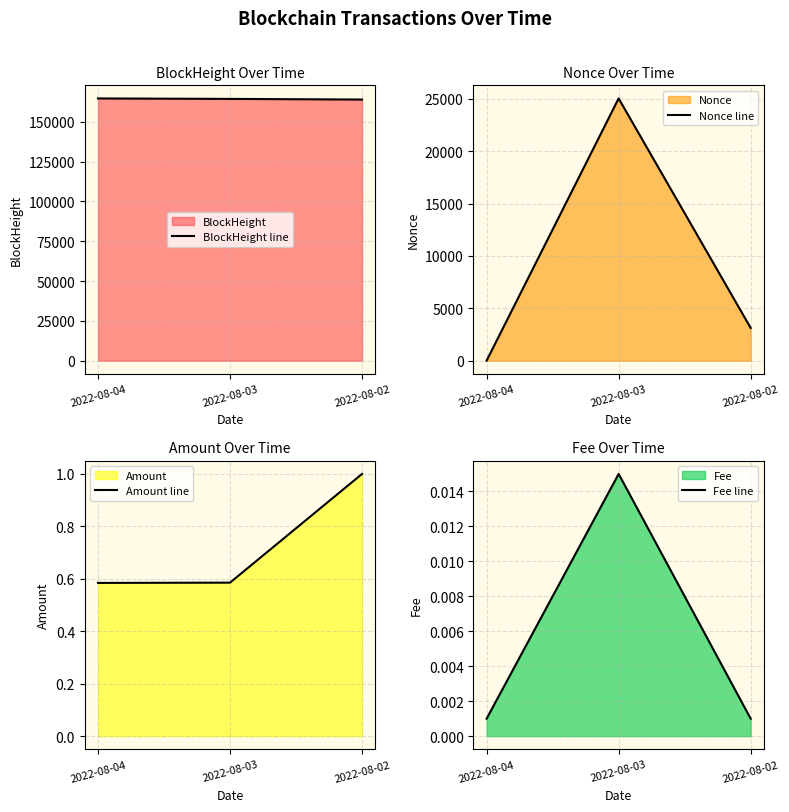

Count the number of categories in the chart.

3